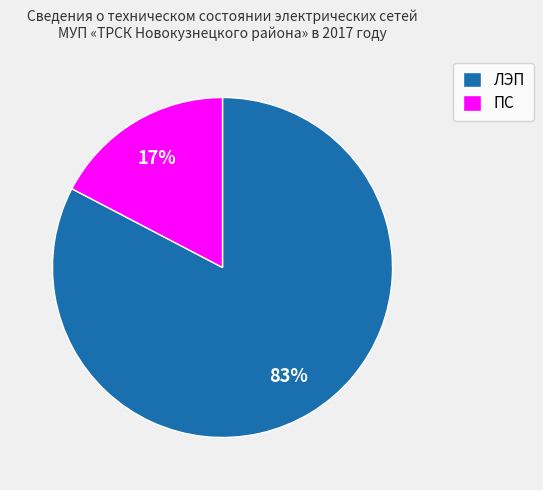

Is it true that ПС is 4% of the pie?

False